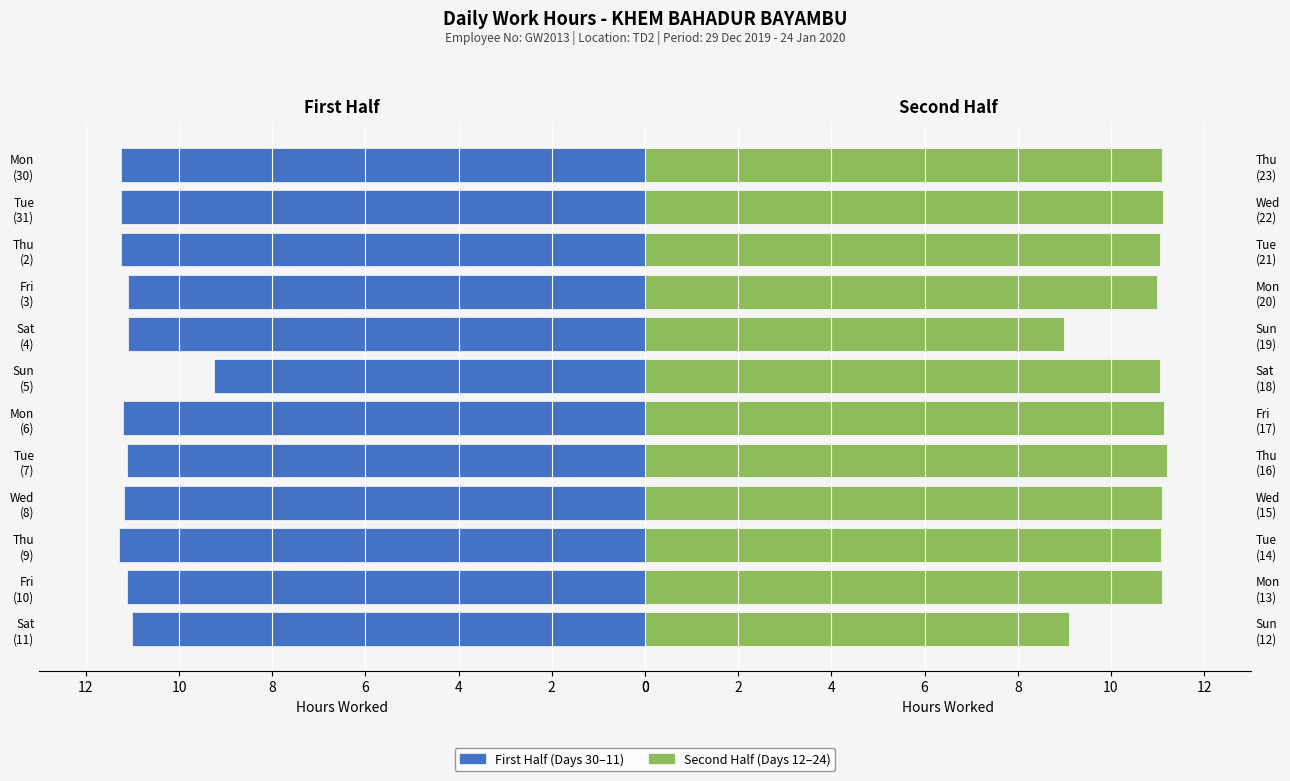

What are all the series names shown in the legend?

First Half (Days 30–11), Second Half (Days 12–24)